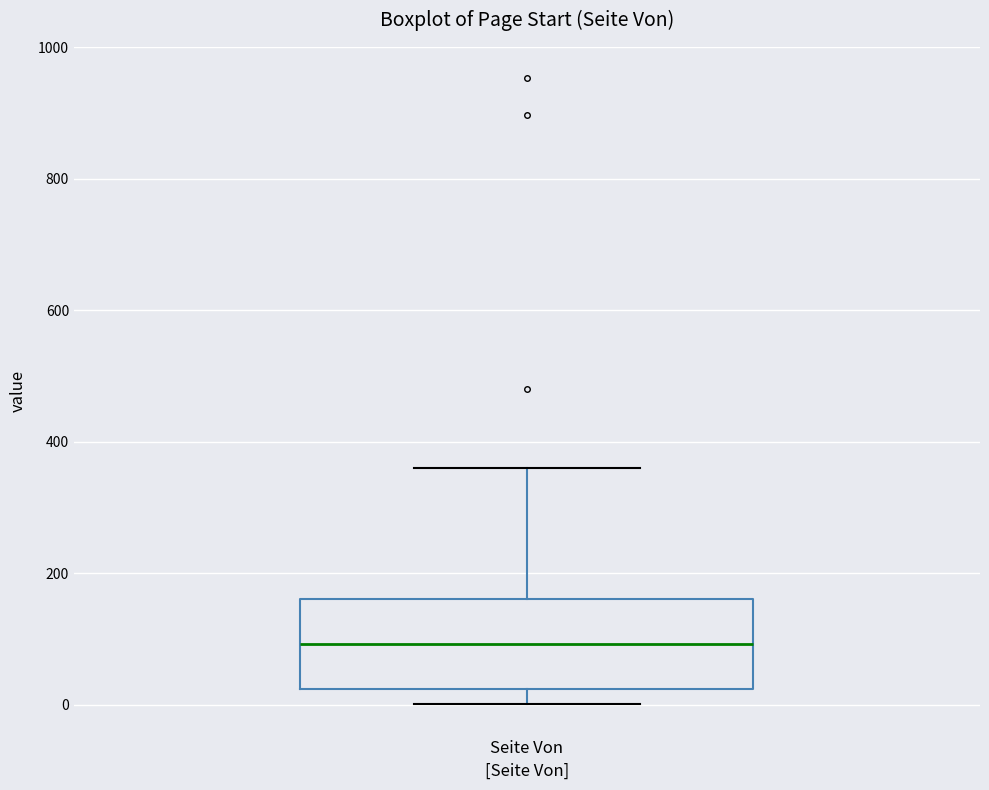

Read this box plot against the y-axis: the position of the median line, the range covered by the box, and the ends of both whiskers. The values are not printed on the chart, so give them approximately, as read against the axis.

median 100, box 20 to 160, whiskers 0 to 360